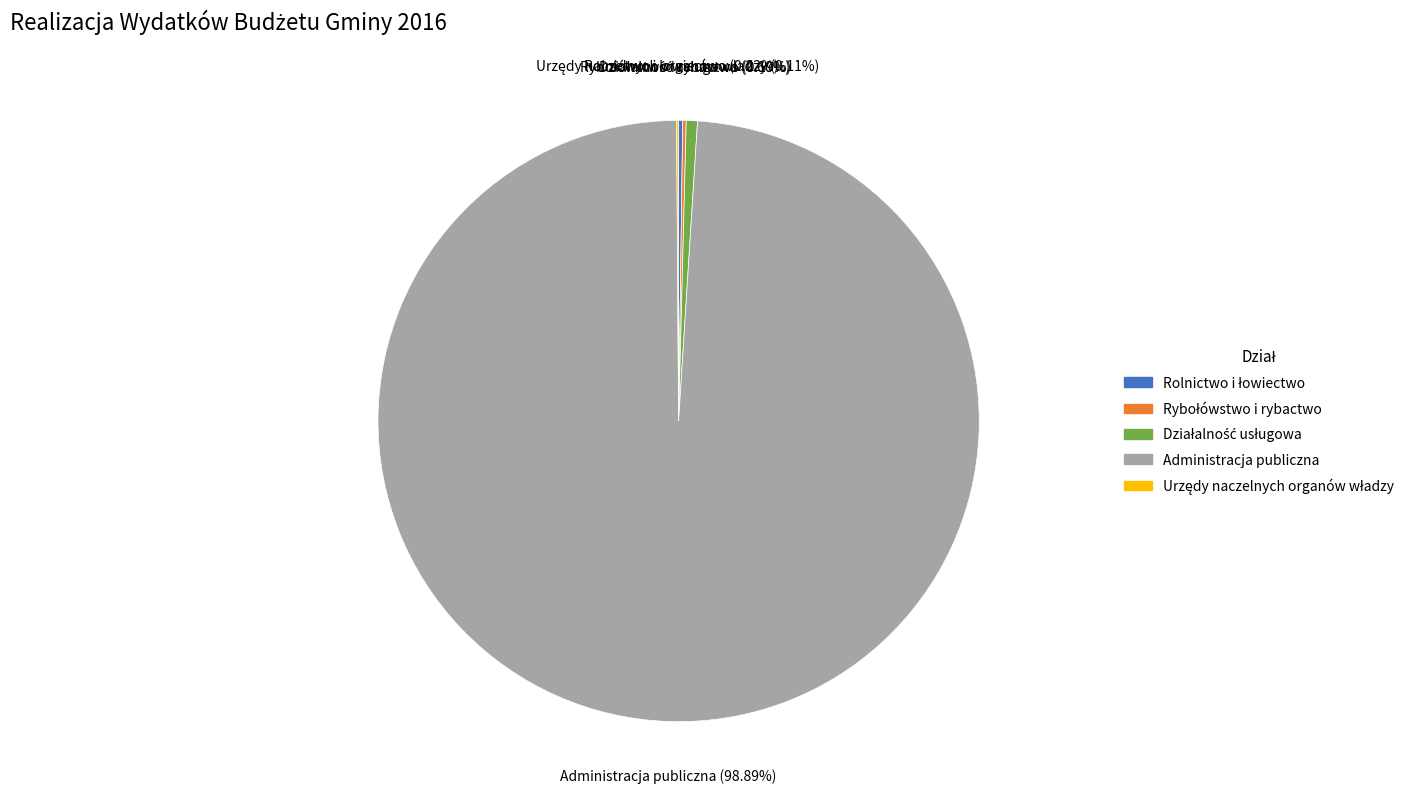

Is there any slice that represents more than half of the pie?

Yes